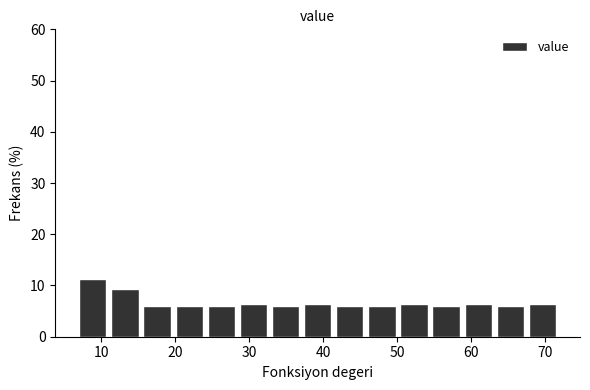

How tall is the bar that spans 59 to 63 on the x-axis? Neither the bar edges nor the heights are printed on the chart, so give them approximately, as read against the axes.

6